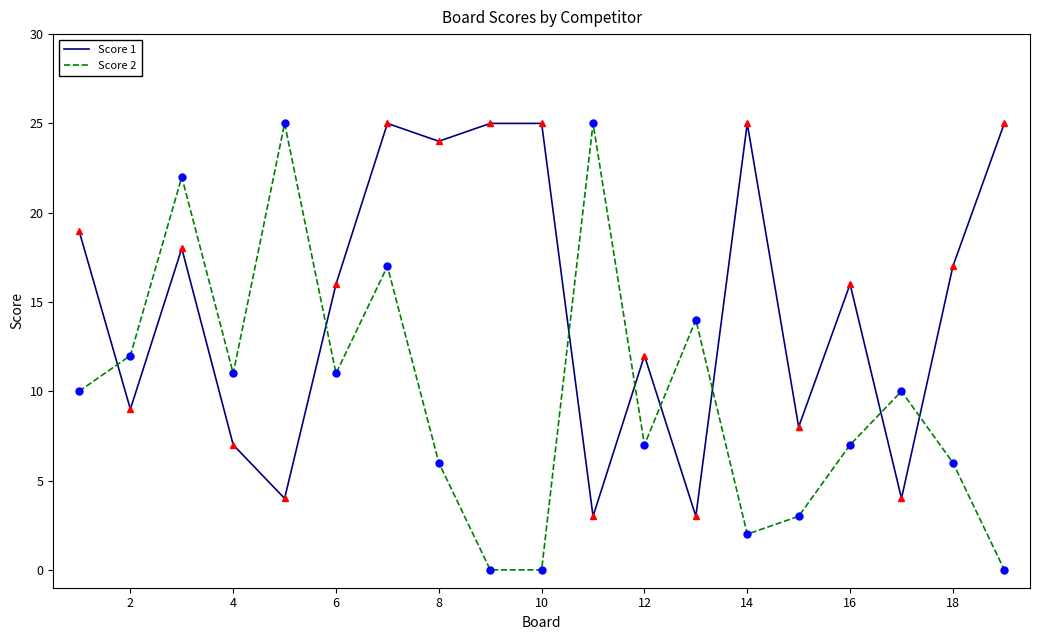

How many times do Score 2 and Score 1 cross each other?

8